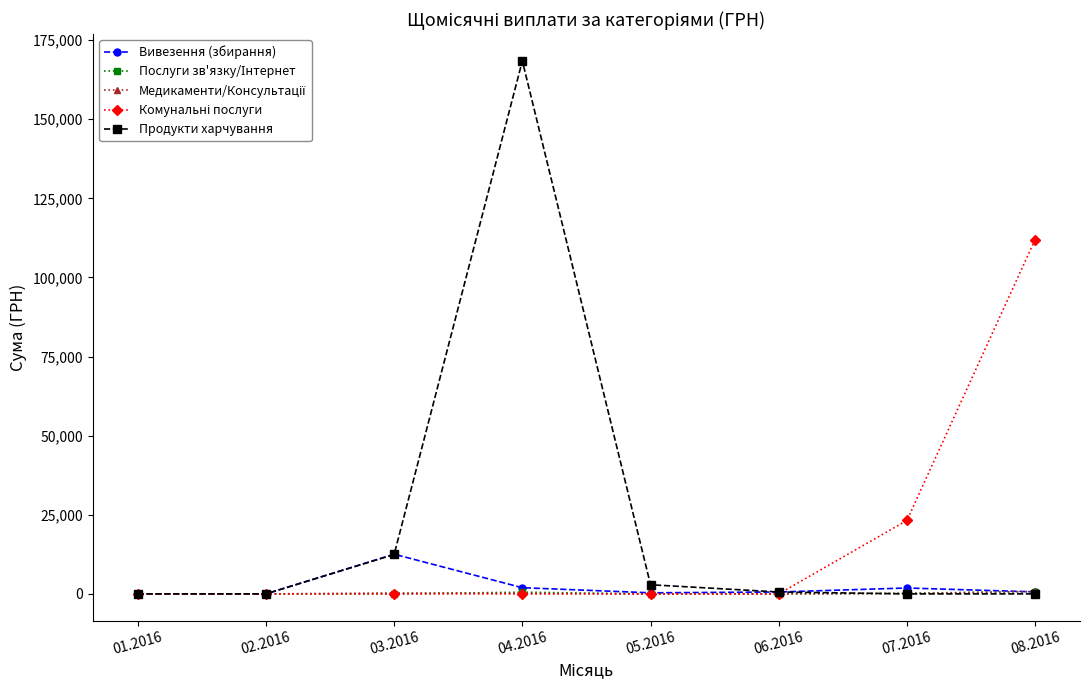

At which category is the sum across all series the highest?

04.2016